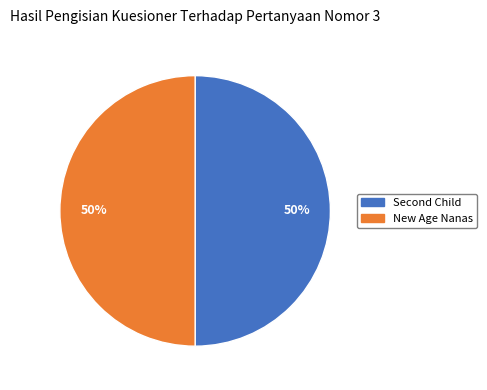

What percentage is the New Age Nanas slice, to the nearest percent?

50%